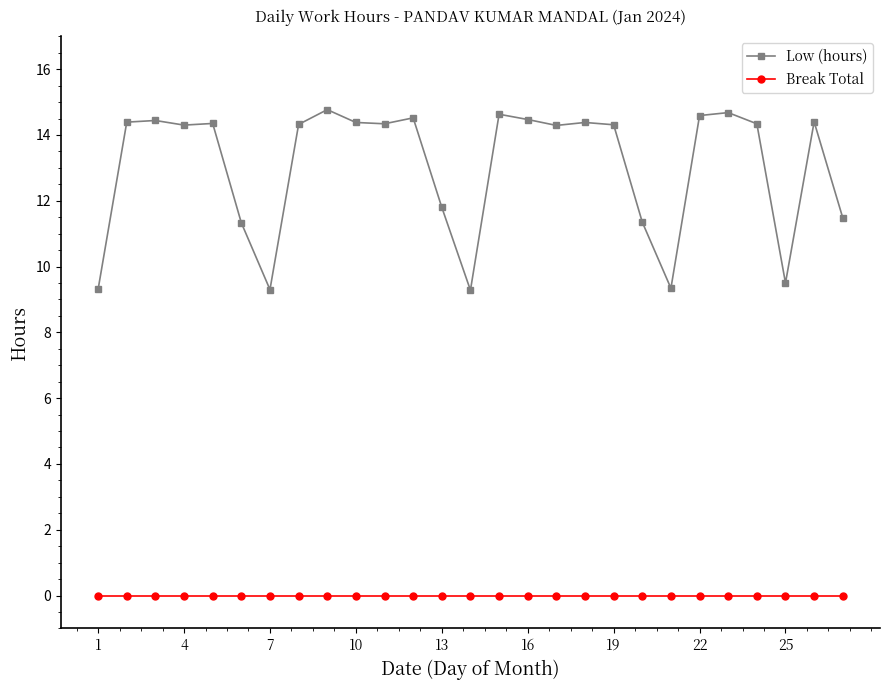

Which series has the widest spread of values?

Low (hours)